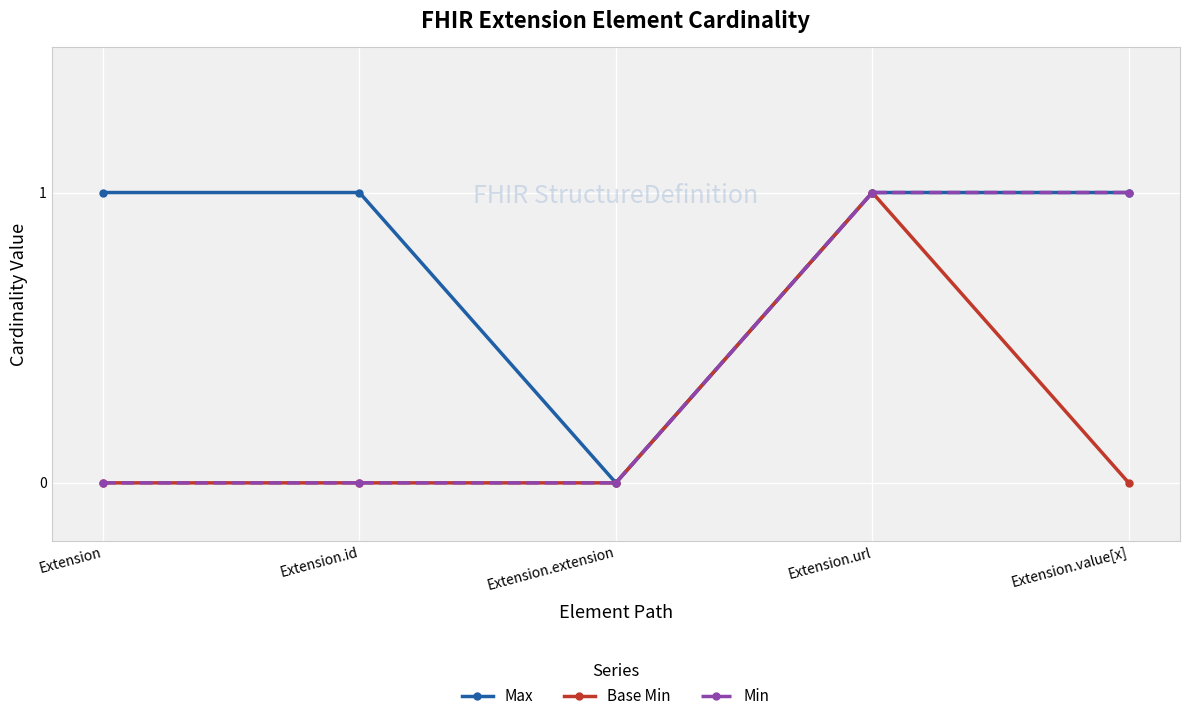

What is the maximum value shown in the chart?

1